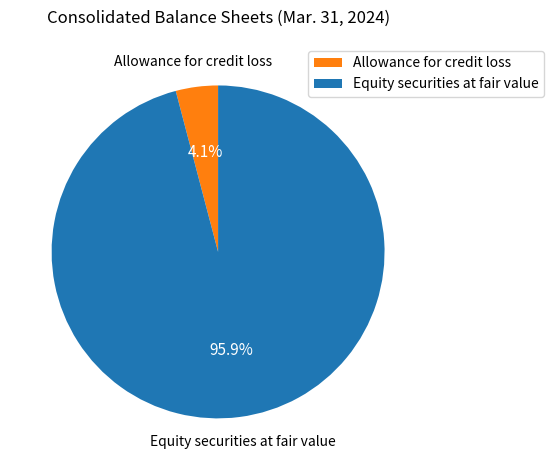

How many segments does this pie chart have?

2